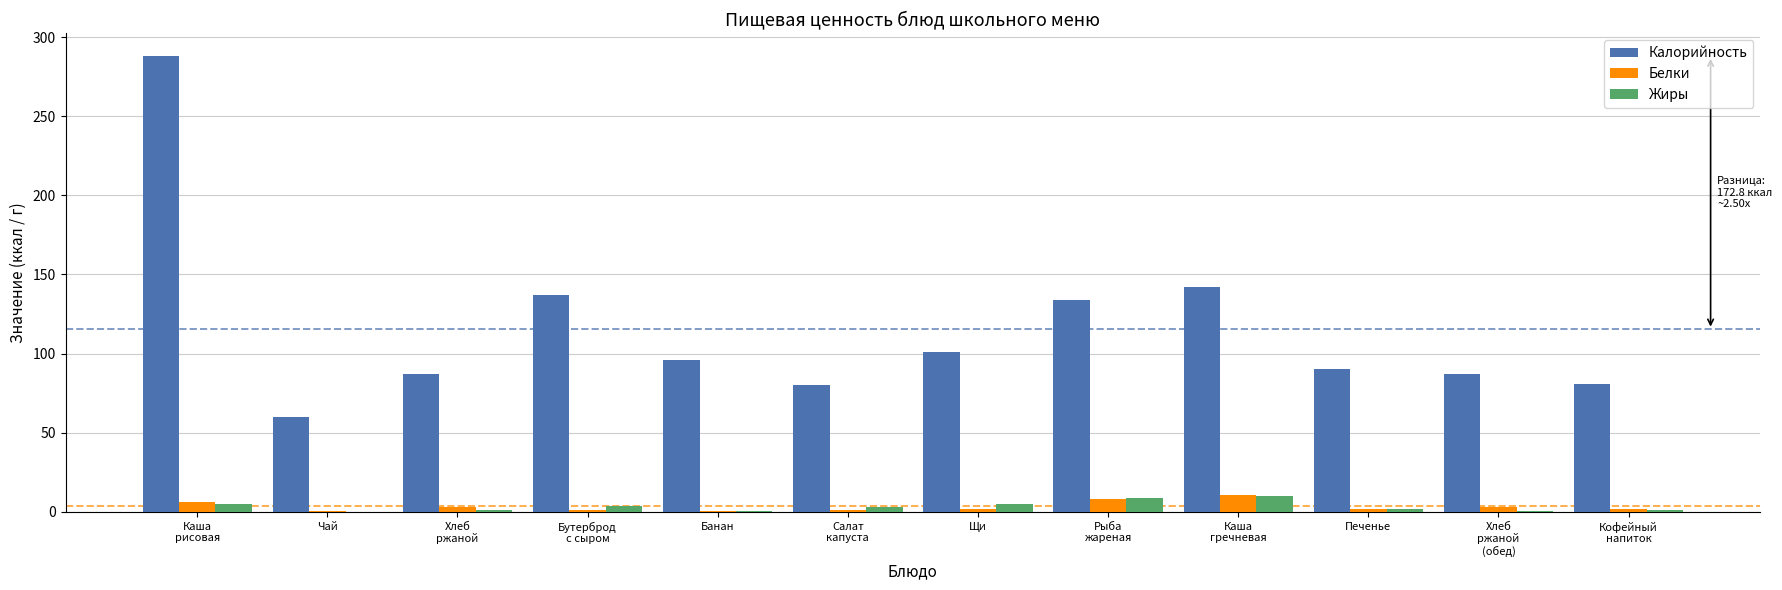

What is the greatest value displayed?

288.0